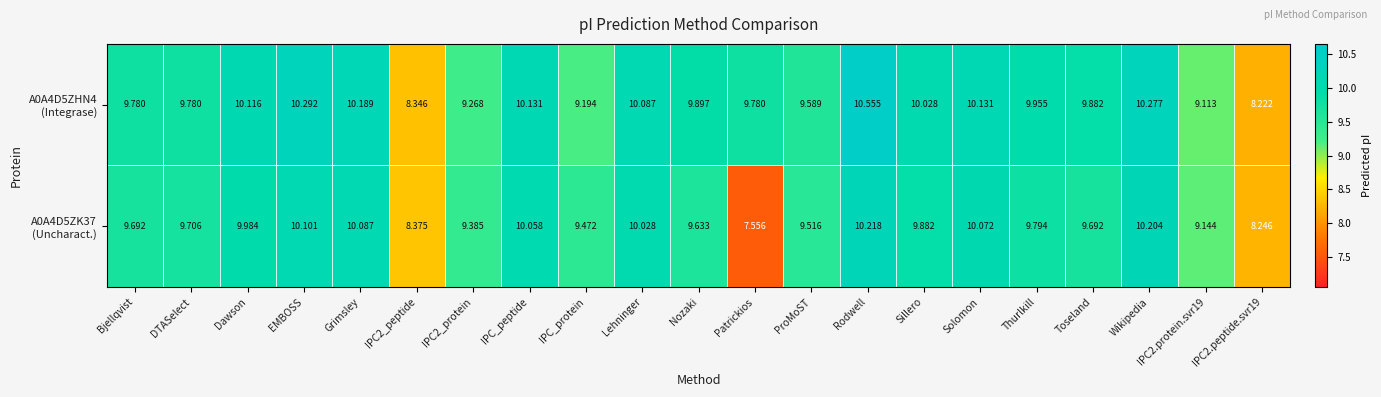

At which category is the sum across all series the highest?

Rodwell